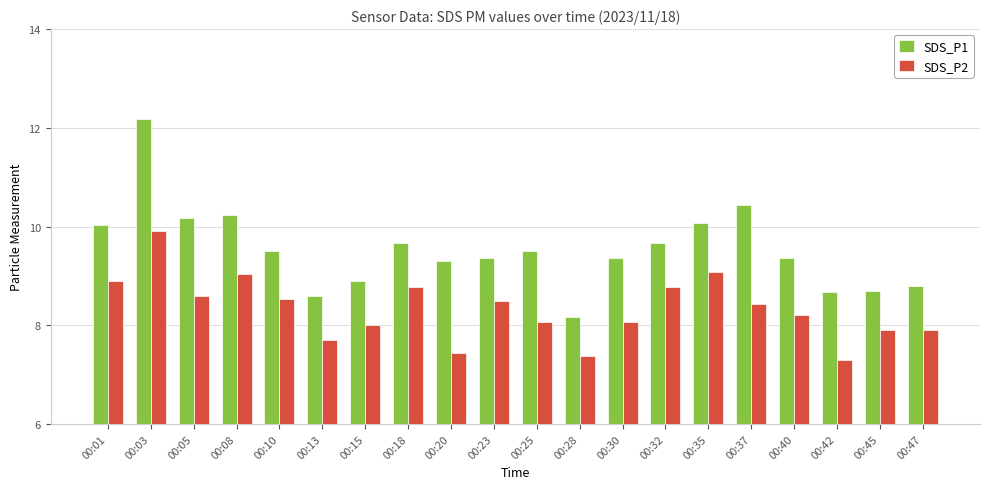

Which series has the largest total across all categories?

SDS_P1